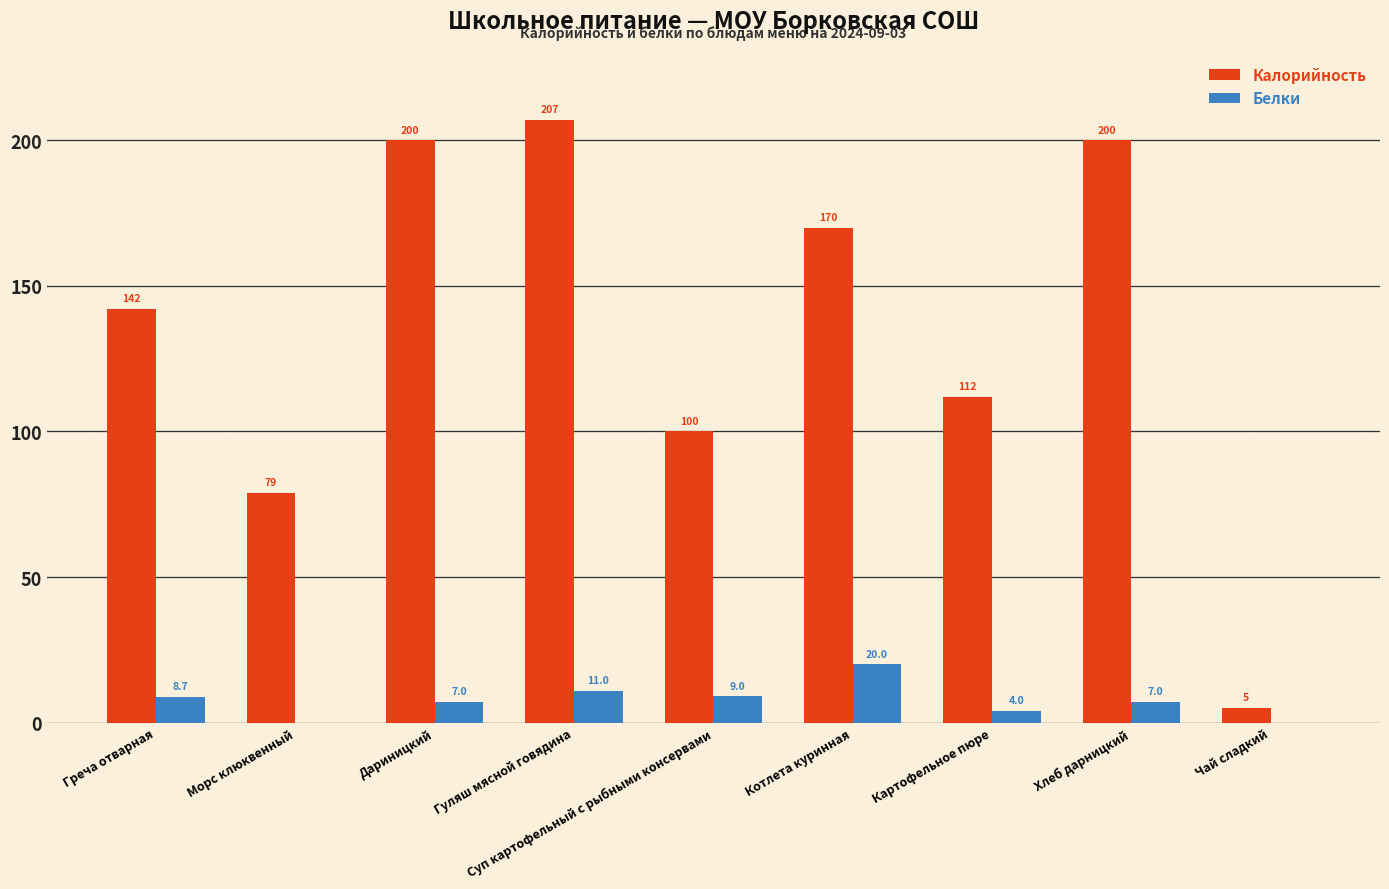

The value of Калорийность at Дариницкий is 200.0. True or false?

True